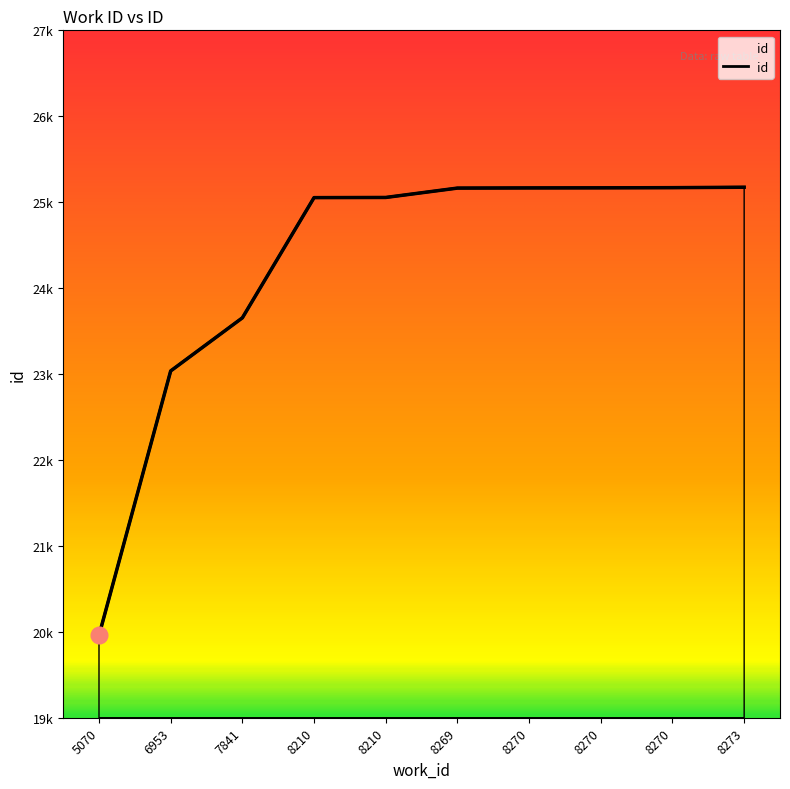

At which label does the data first exceed 25164?

8270